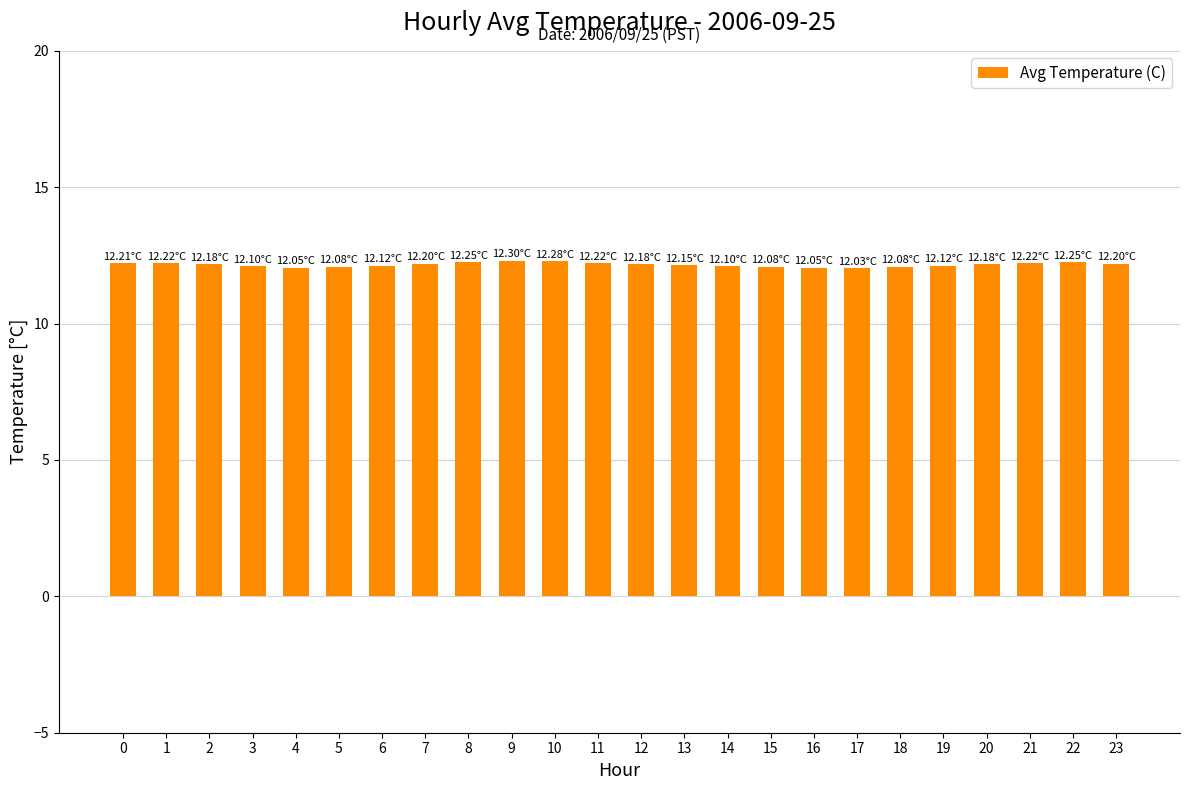

What is the ratio of the value at 0 to the value at 23?

1.0